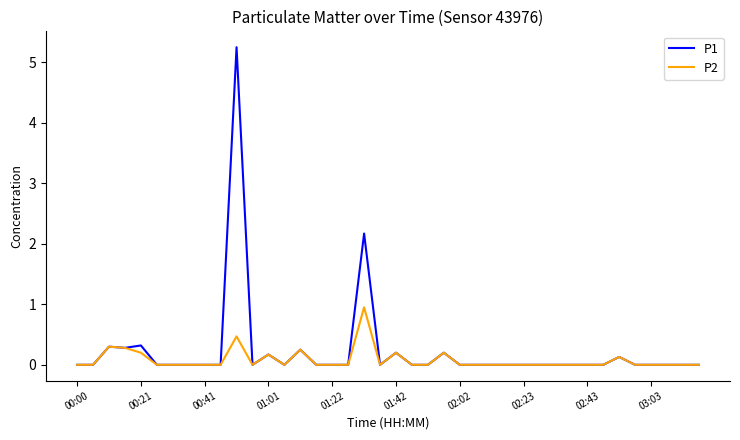

List the series in order of their peak value, lowest first.

P2, P1